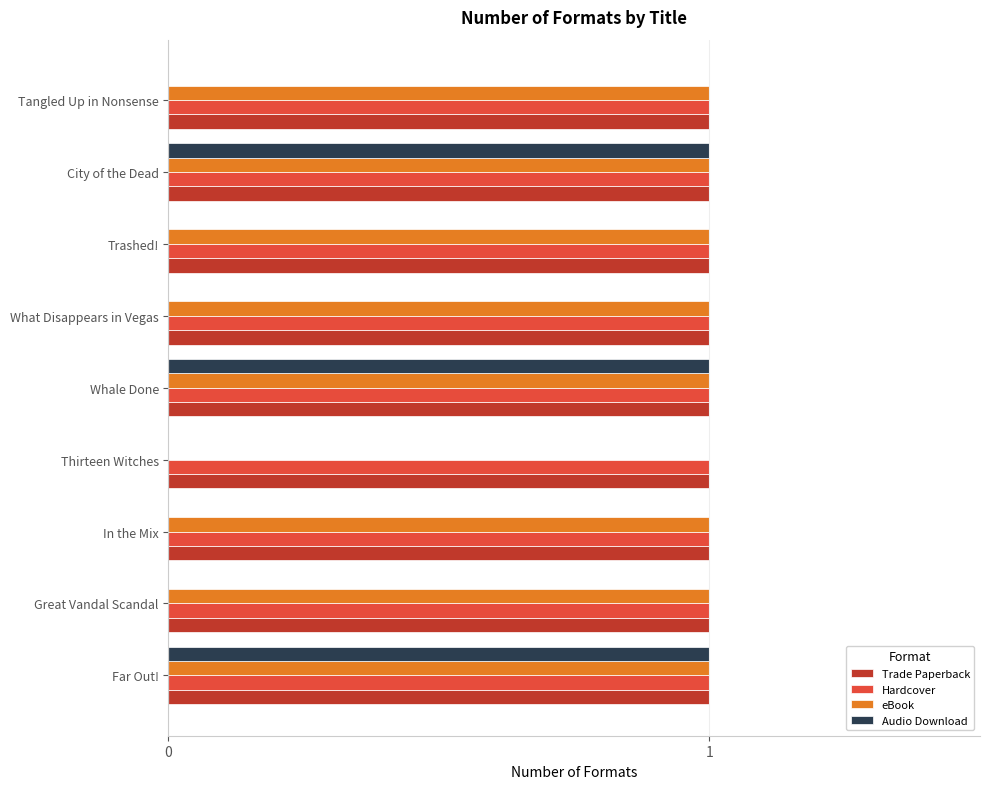

Count the eBook values in the range 1 to 2.

8